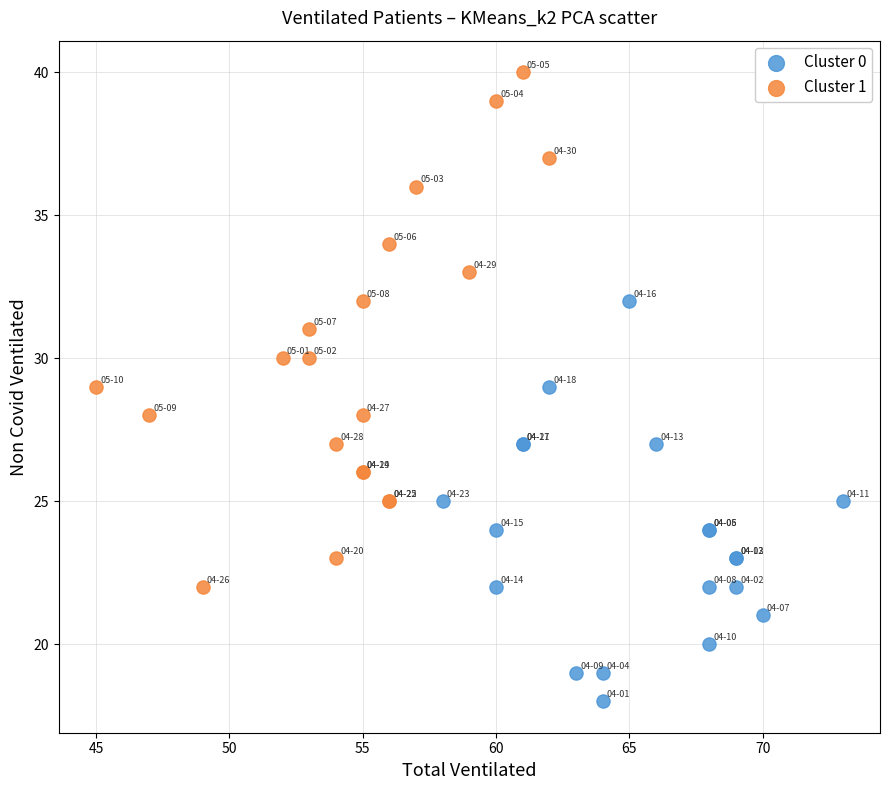

Which series reaches the maximum Y coordinate?

Cluster 1